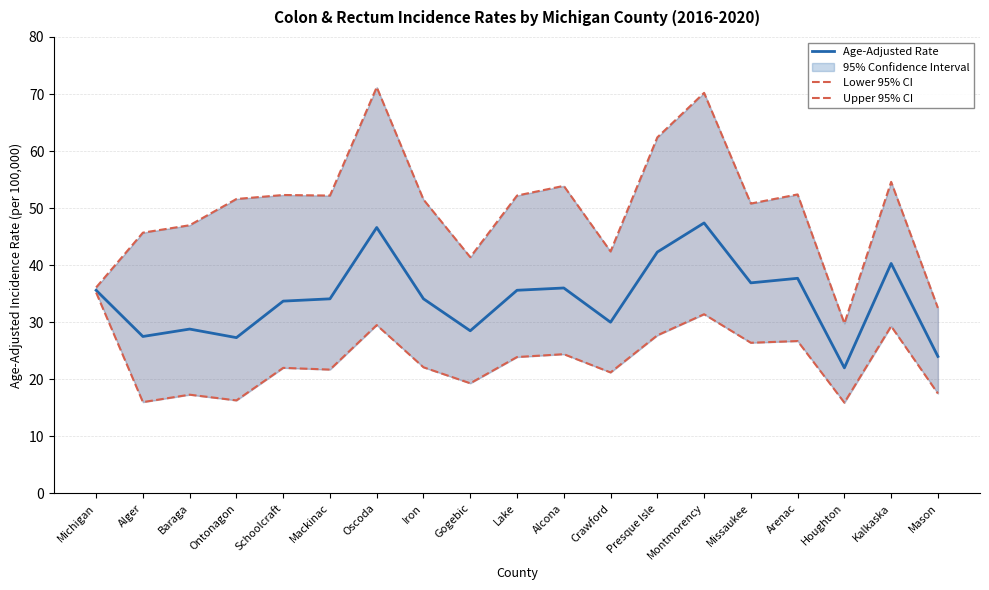

What is the label of the 1st point from the right?

Mason